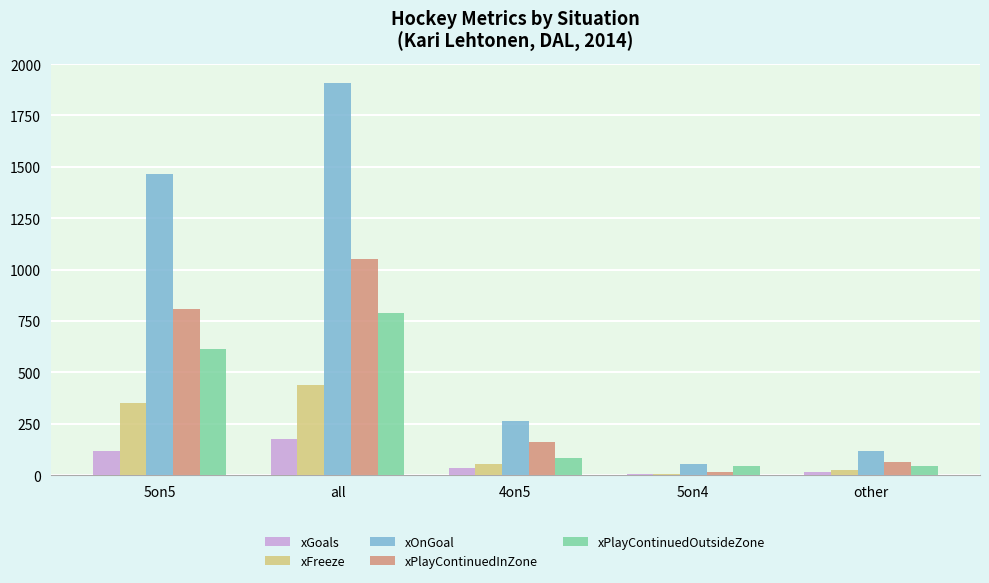

What are all the series names shown in the legend?

xGoals, xFreeze, xOnGoal, xPlayContinuedInZone, xPlayContinuedOutsideZone